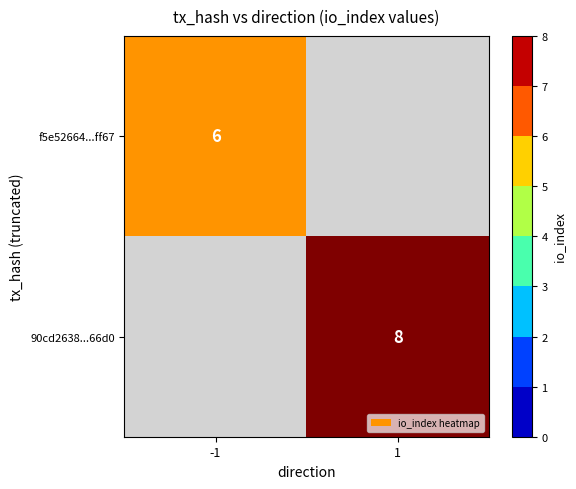

Which label corresponds to the smallest value in the chart?

-1